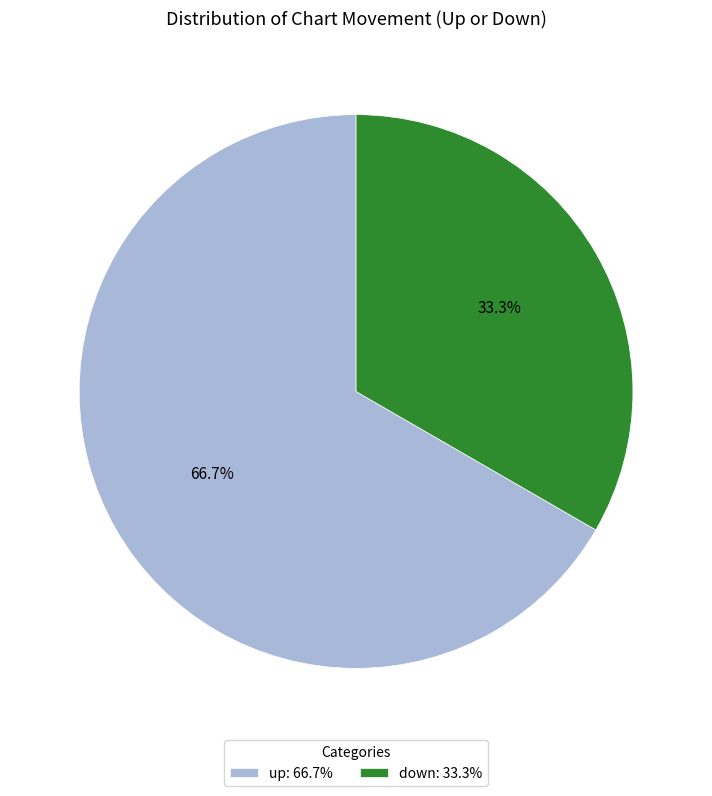

What is the ratio of the value at down: 33.3% to the value at up: 66.7%?

0.5